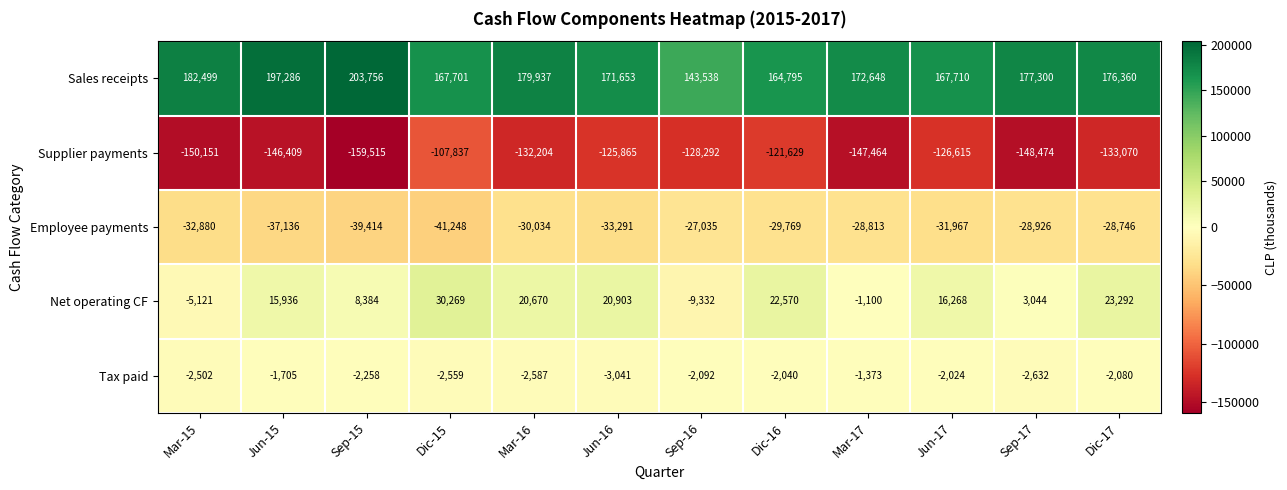

What is the spread (max minus min) of values at Mar-16?

312141